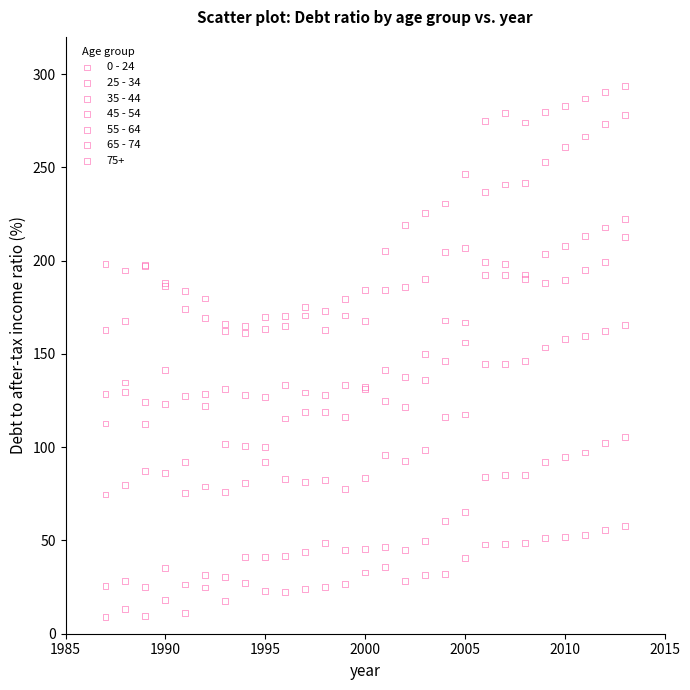

What is the X range (max minus min) for the scatter plot?

26.0